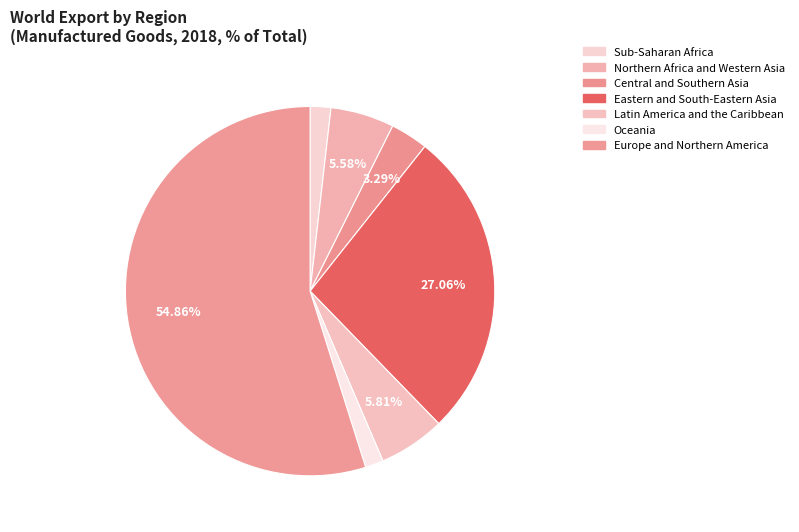

To the nearest percent, what portion does Europe and Northern America represent?

55%